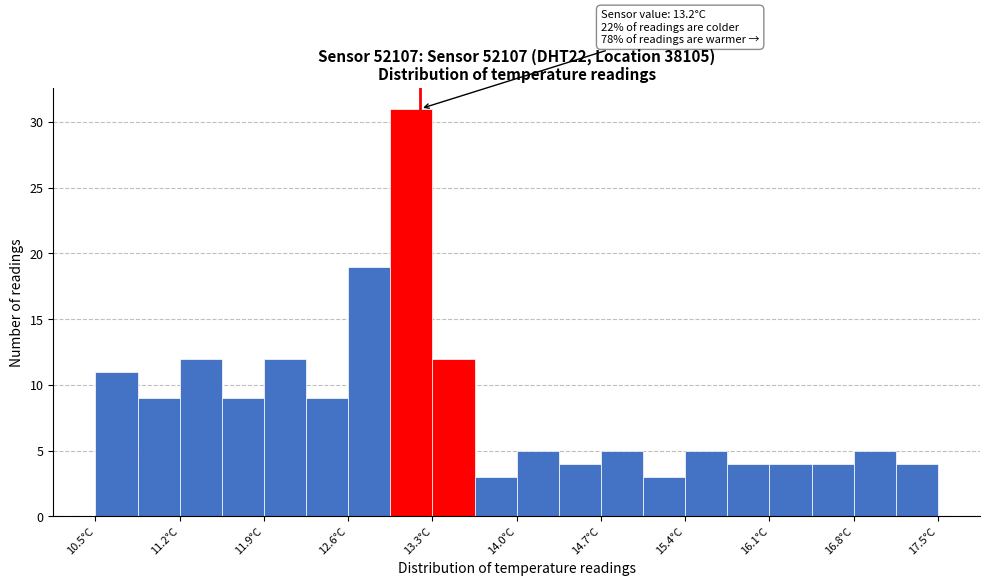

Around what value on the x-axis is the tallest bar? Give the approximate position of its centre, as read against the axis.

13.1